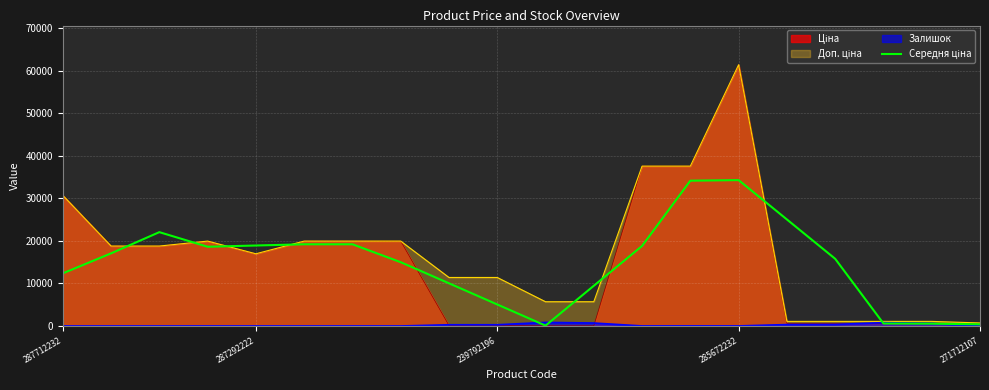

Count the number of categories in the chart.

20